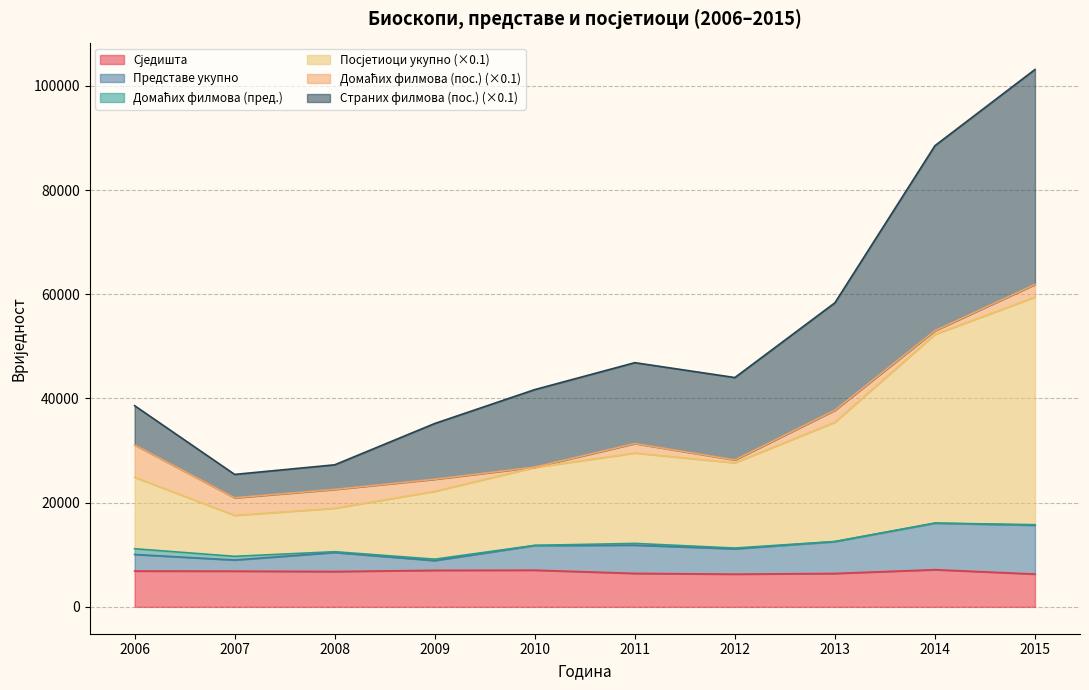

Does the chart have visible grid lines?

Yes